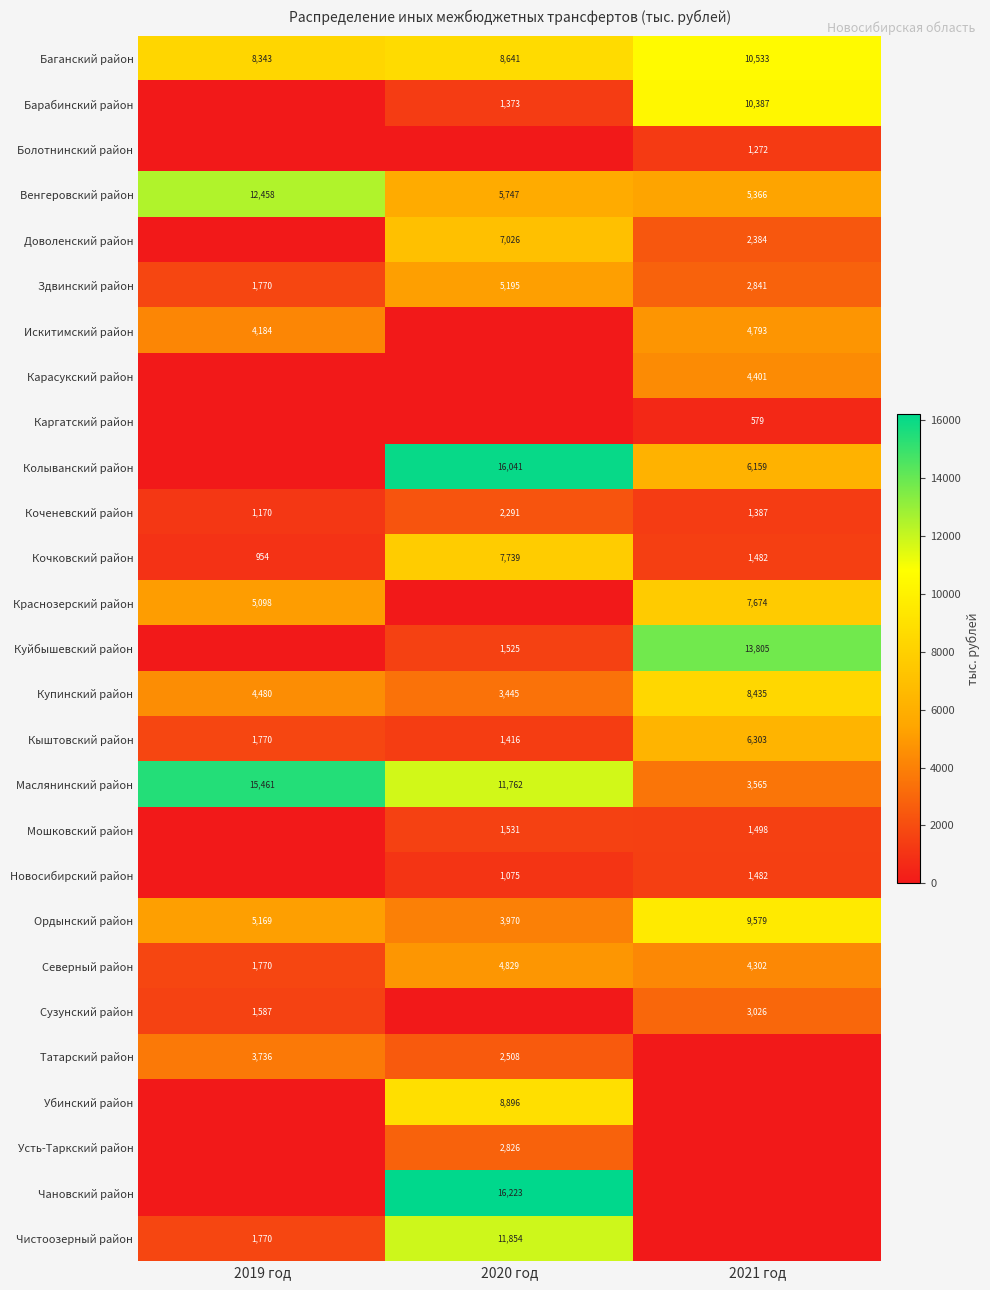

At which label does Ордынский район reach its minimum?

2020 год